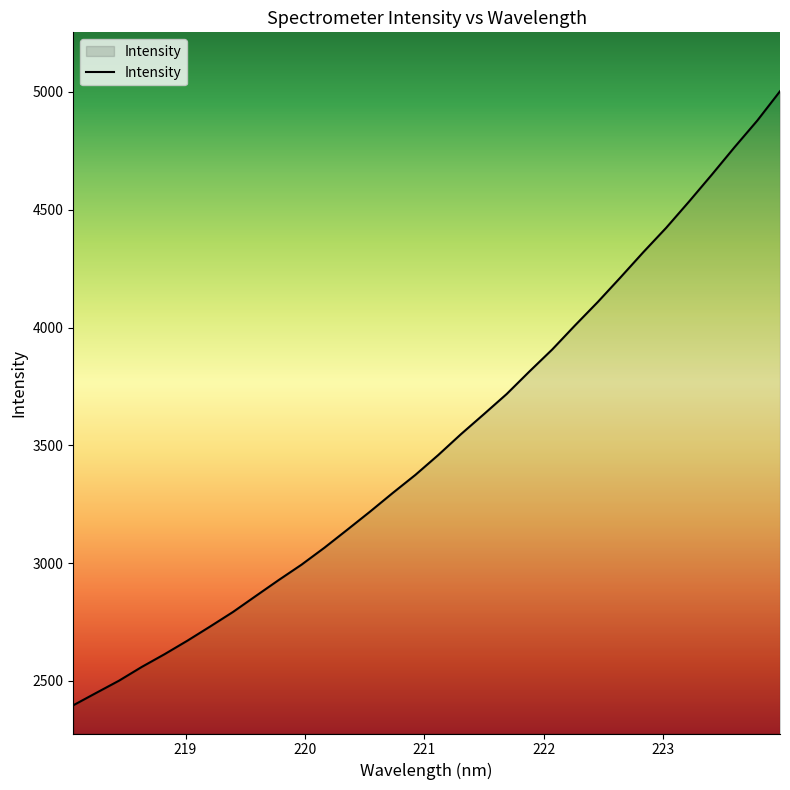

What is the greatest value displayed?

5003.1